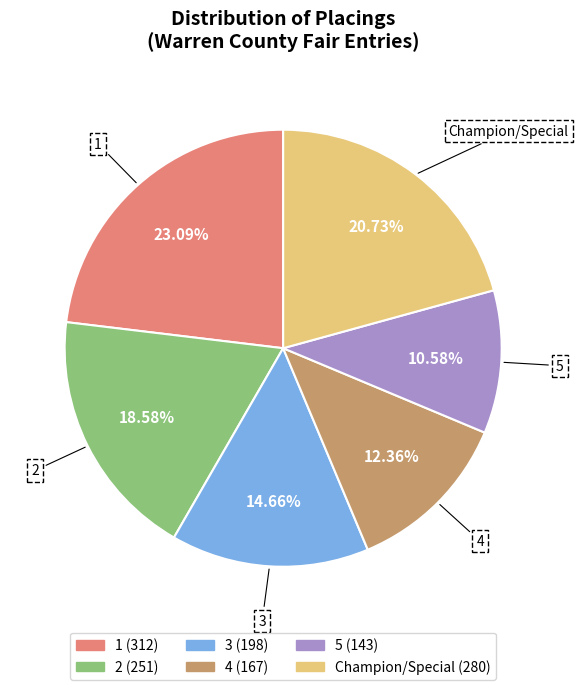

Is there a majority slice in this chart?

No